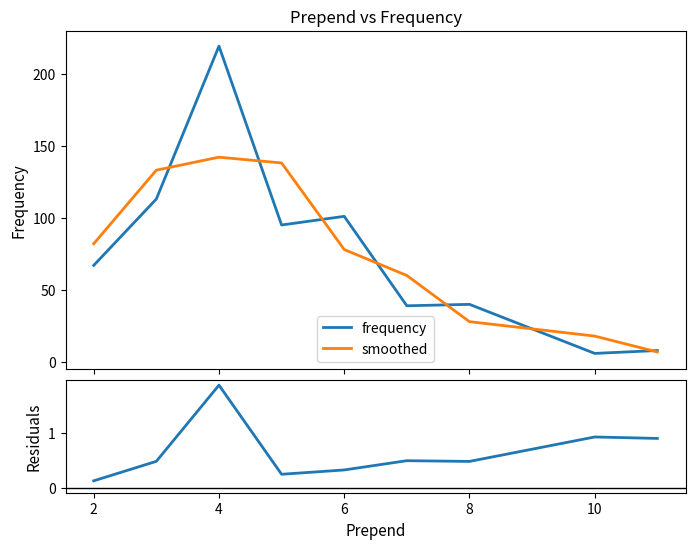

What is the maximum value for smoothed?

142